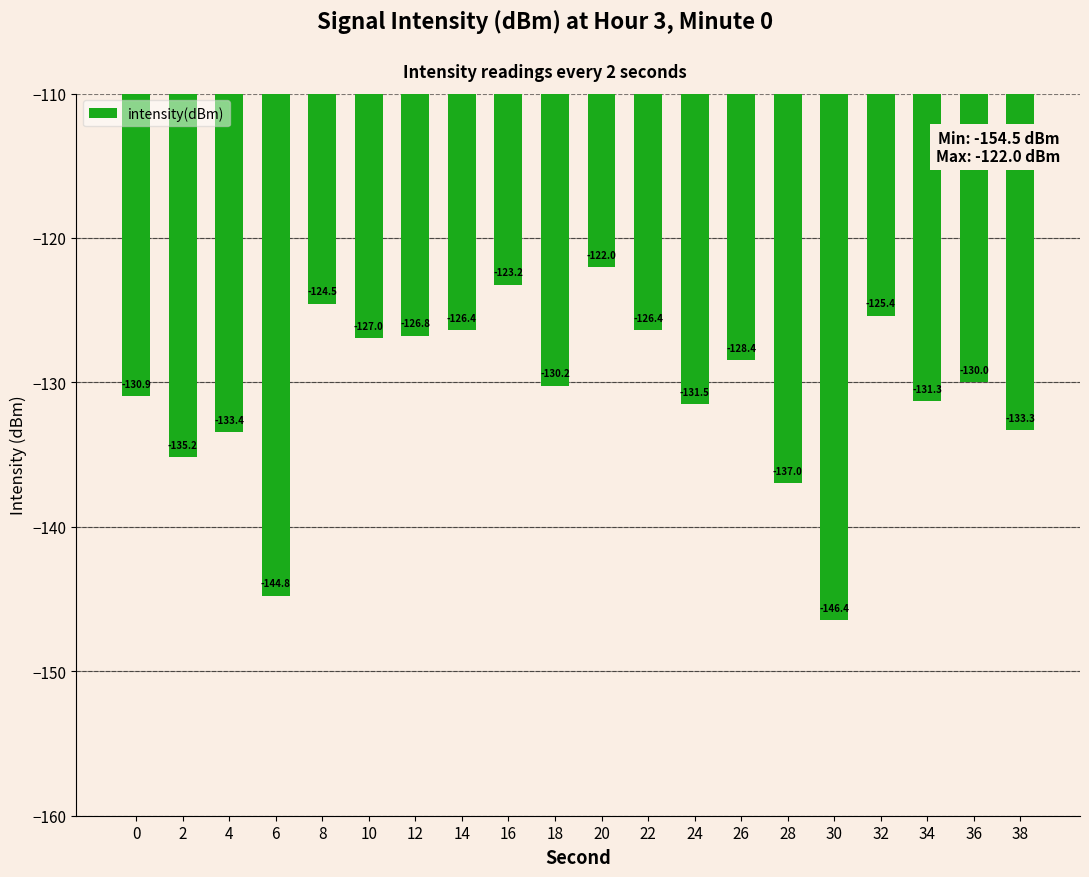

What is the approximate value at 4?

-133.4